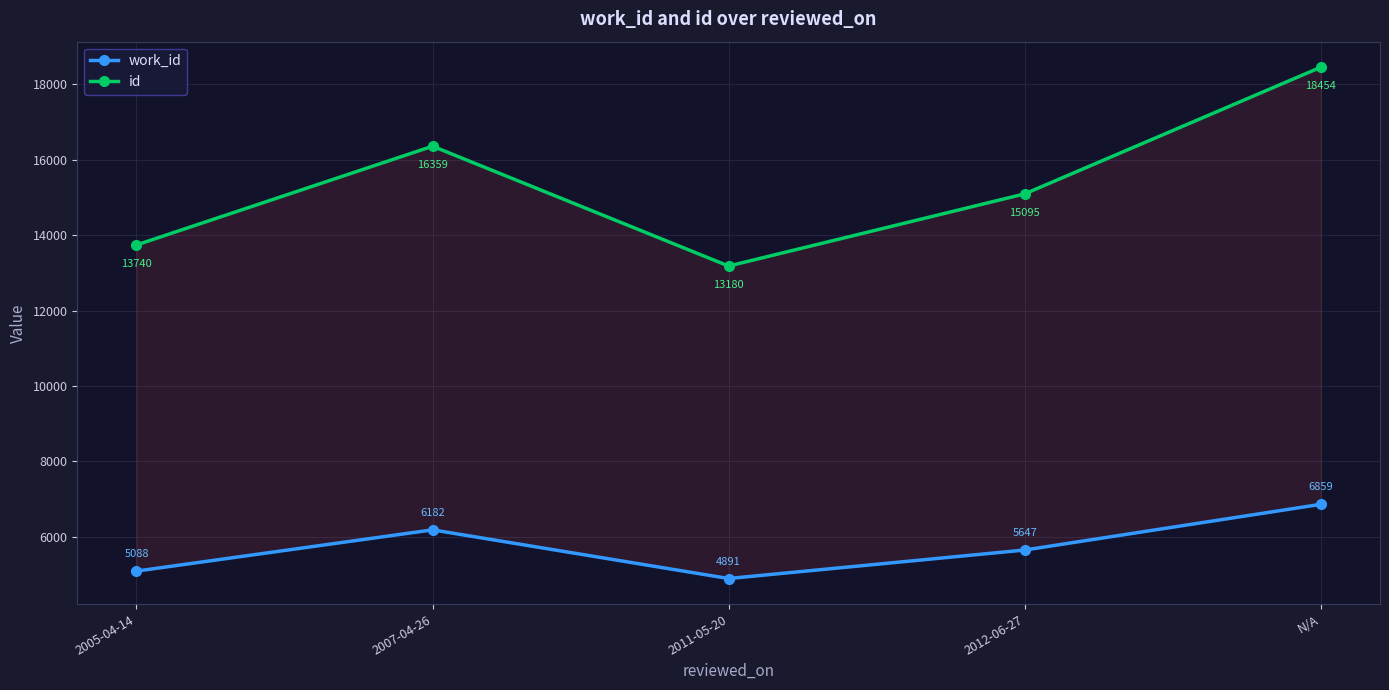

What is the average value of the id series?

15366